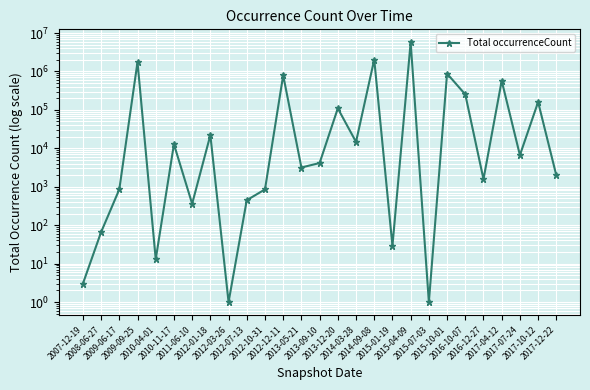

Which has a higher value, 2012-12-11 or 2017-10-12?

2012-12-11